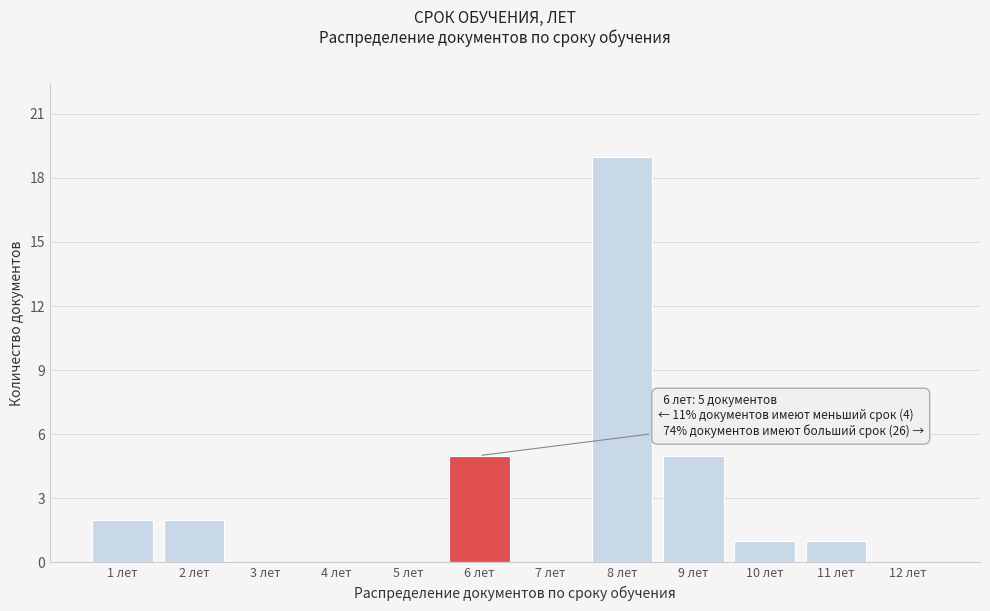

Reading left to right, what are all the values shown in this chart?

1 лет=2	2 лет=2	3 лет=0	4 лет=0	5 лет=0	6 лет=5	7 лет=0	8 лет=19	9 лет=5	10 лет=1	11 лет=1	12 лет=0